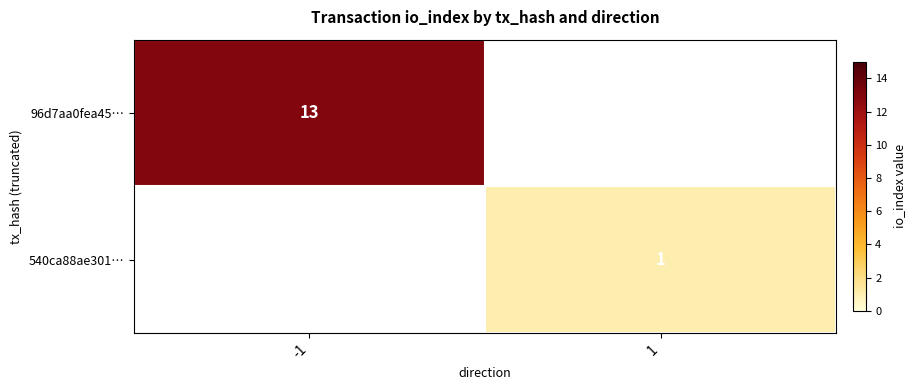

True or false: 96d7aa0fea45… has a value of 6 at -1.

False